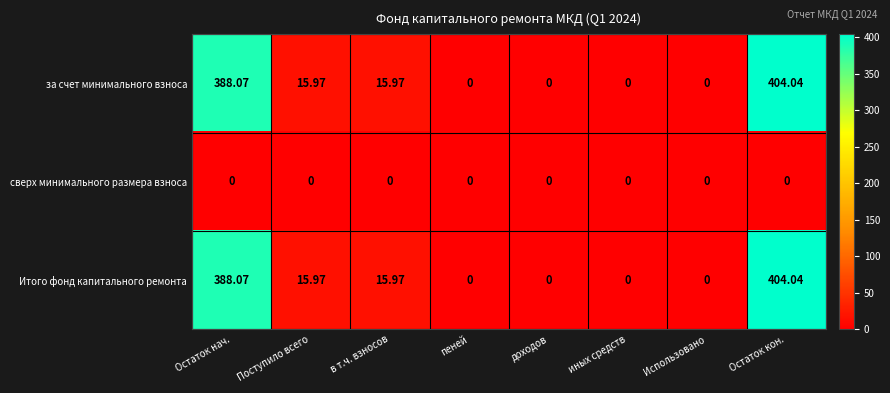

Which category has the highest value in the за счет минимального взноса series?

Остаток кон.